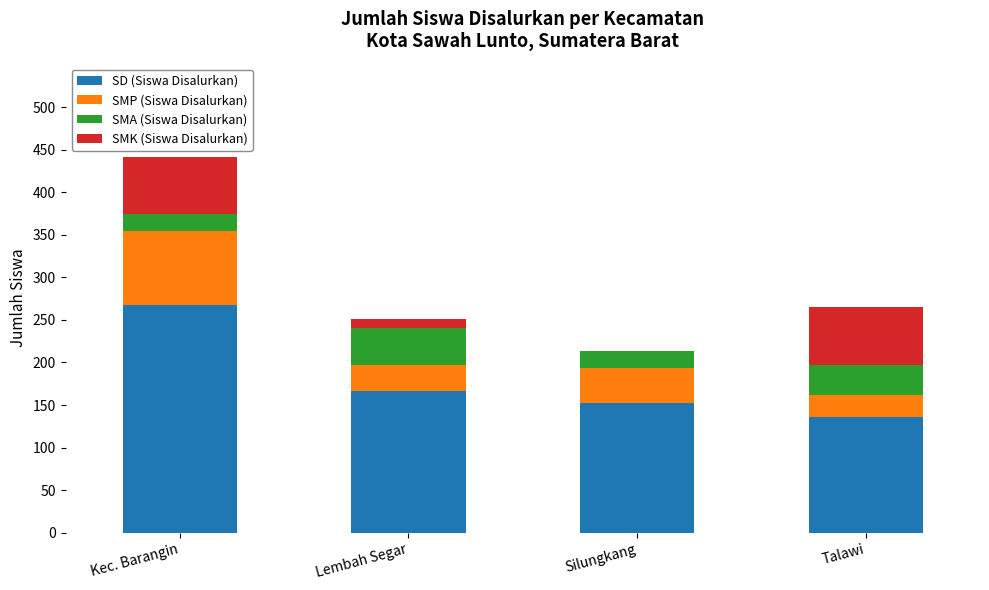

Are the bars horizontal?

No